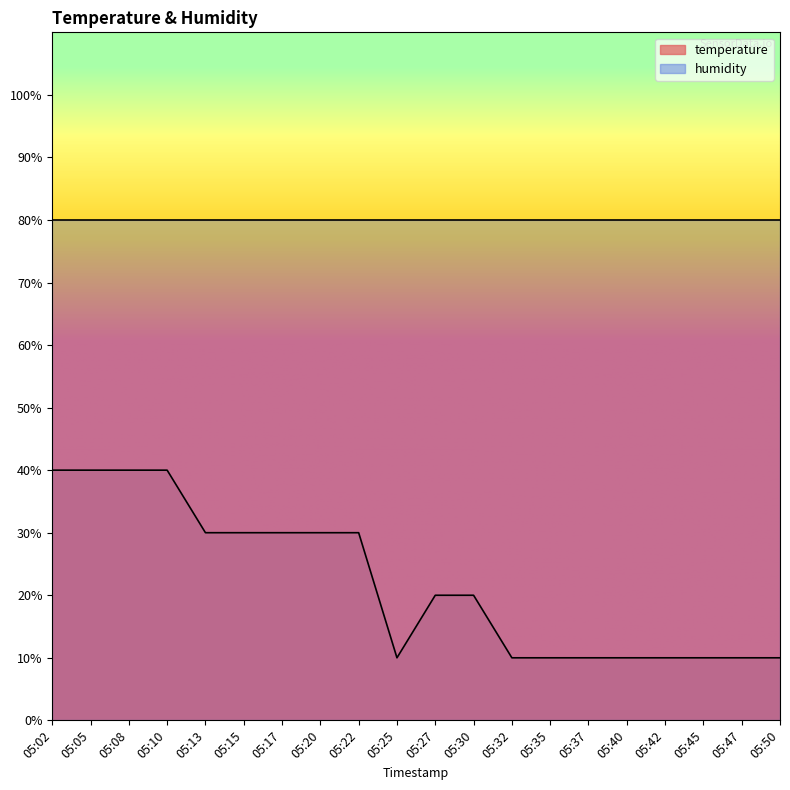

How many data points are less than 19?

9